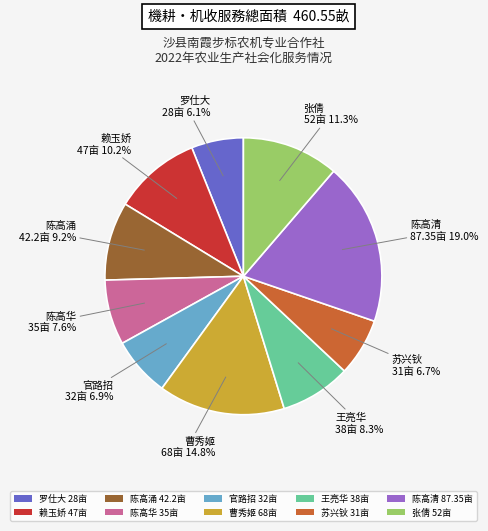

Is it true that 张倩 is 5% of the pie?

False